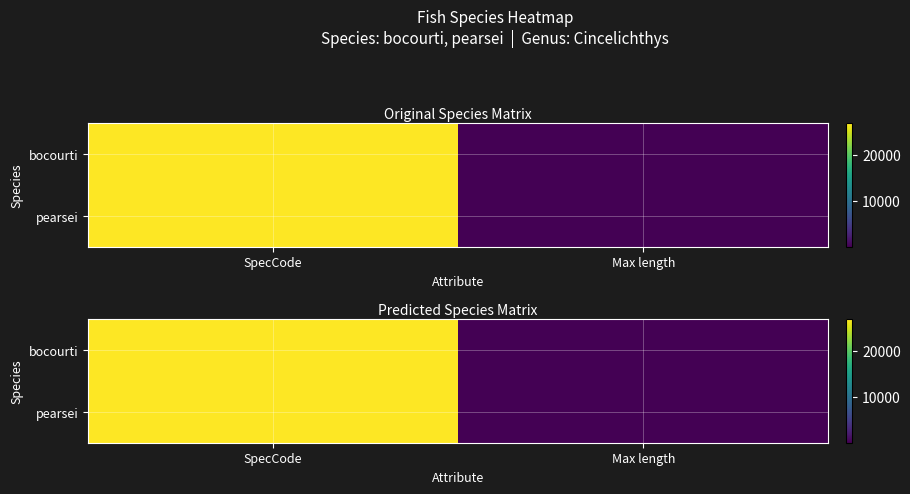

How many data points does each series have?

2